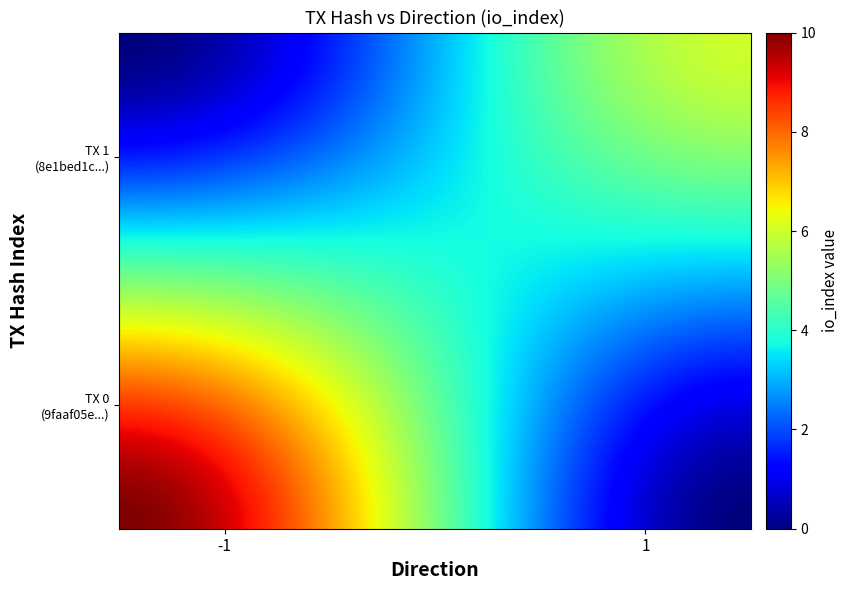

At how many categories does at least one series exceed 8?

1